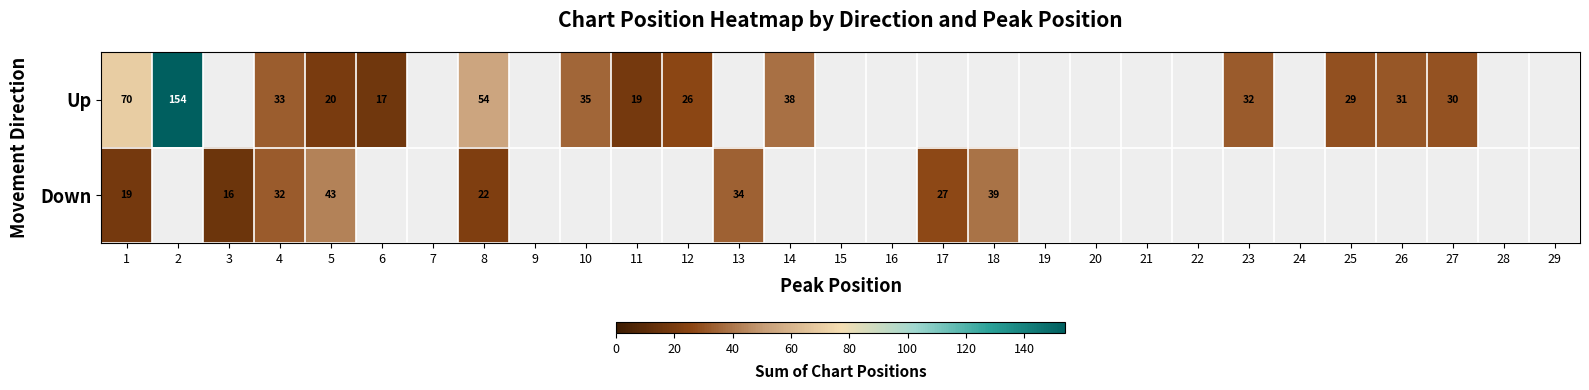

What is the sum of the Up values at 23 and 8?

86